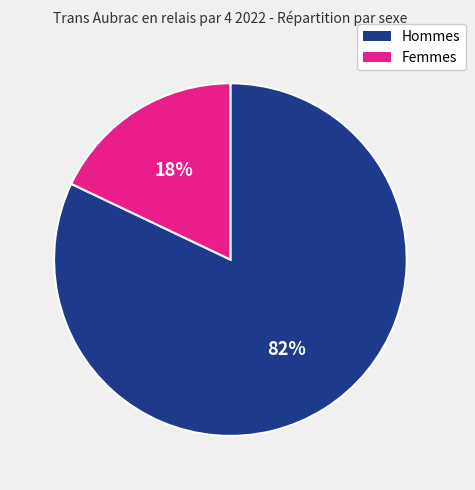

To the nearest percent, what is the average slice percentage?

50%